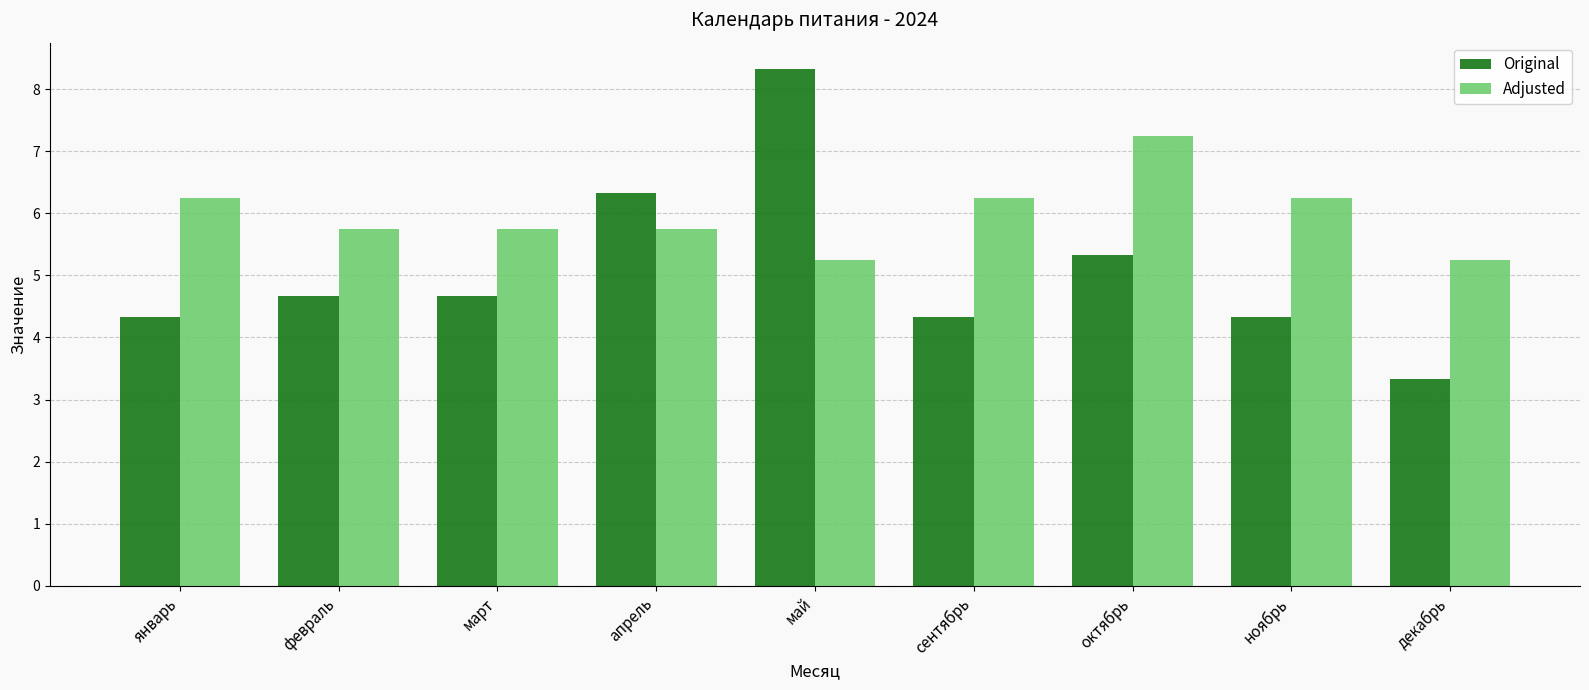

What is the greatest value displayed?

8.3